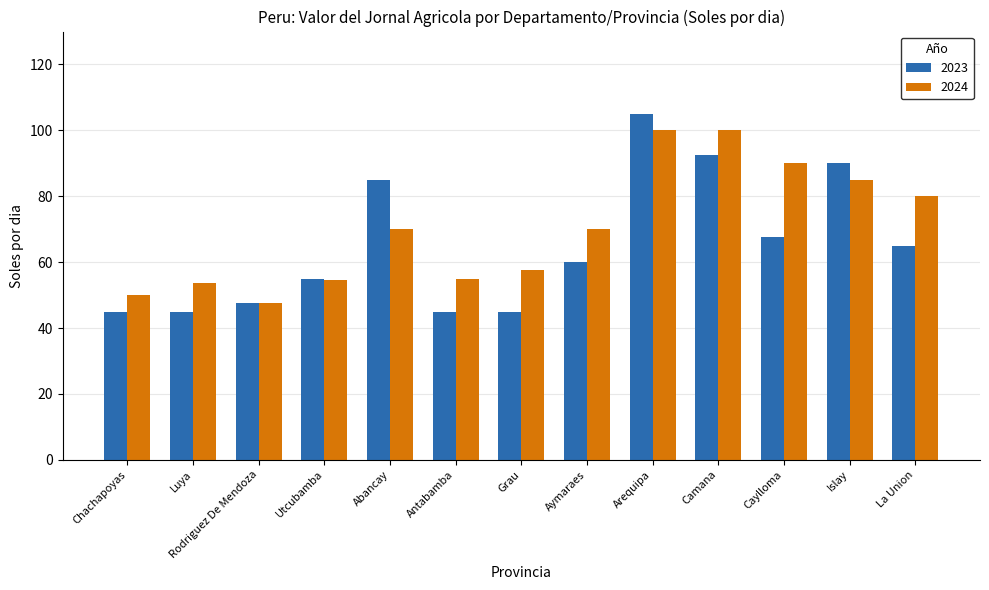

What is the difference between the maximum and second lowest values in the 2023 series?

60.0